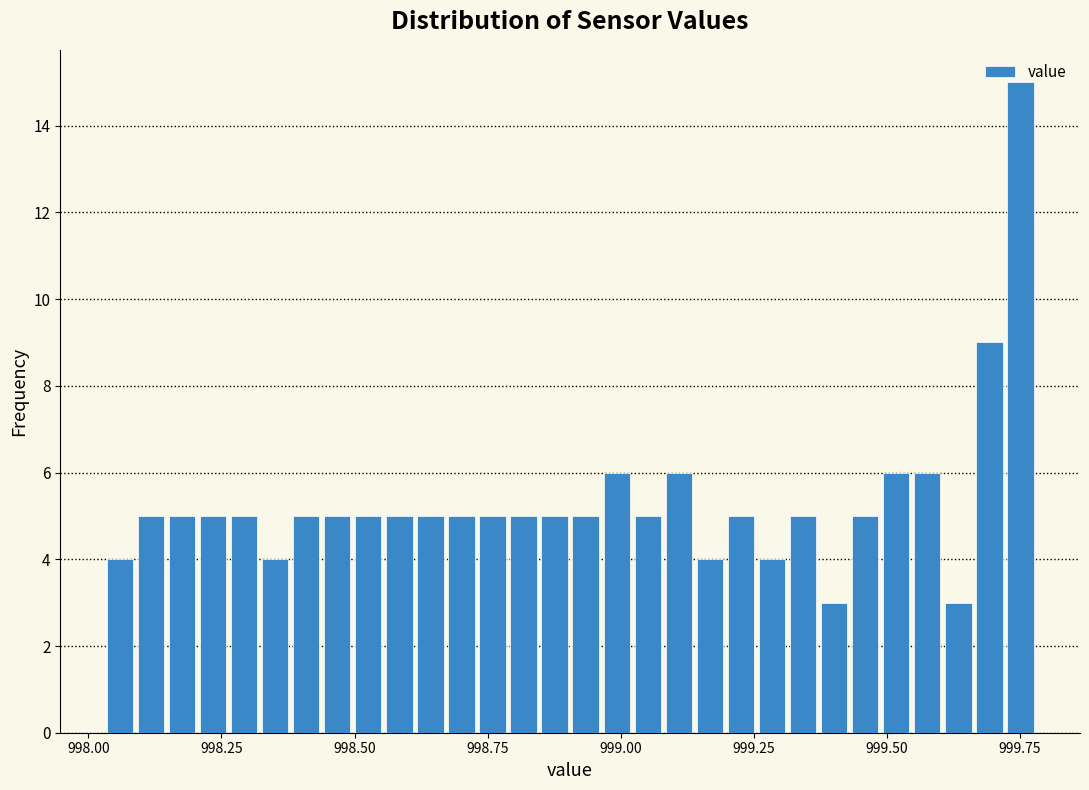

Around what value on the x-axis is the tallest bar? Give the approximate position of its centre, as read against the axis.

999.75